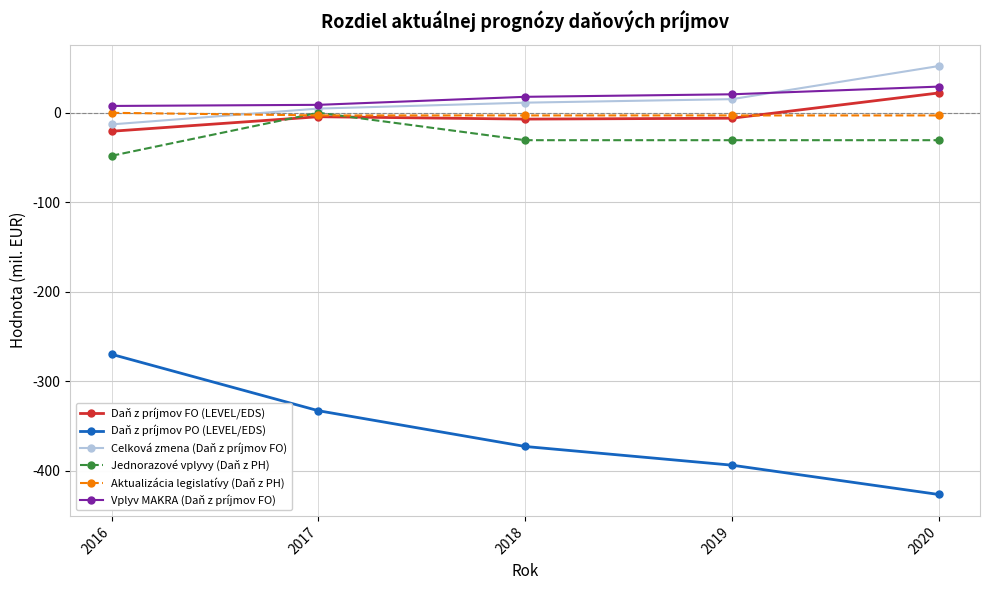

True or false: Celková zmena (Daň z príjmov FO) has more than 1 interior local peaks.

False